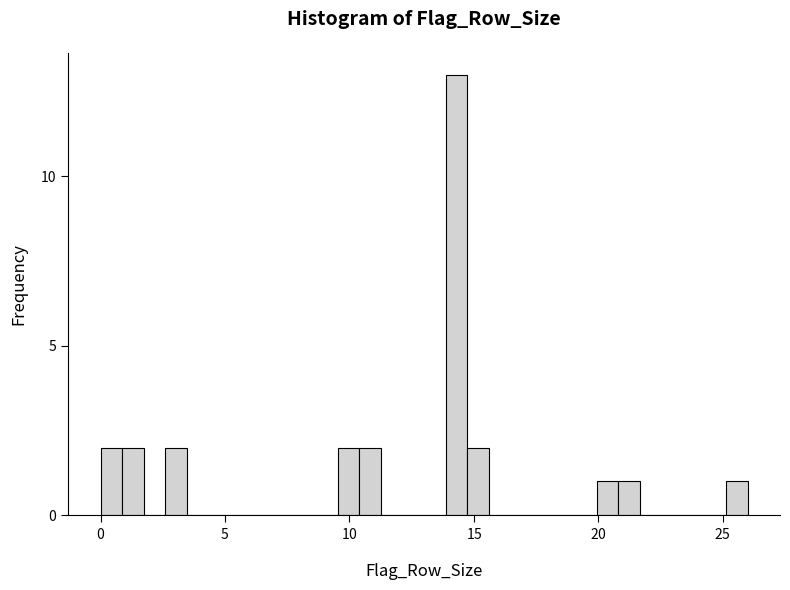

Around what value on the x-axis is the tallest bar? Give the approximate position of its centre, as read against the axis.

14.5